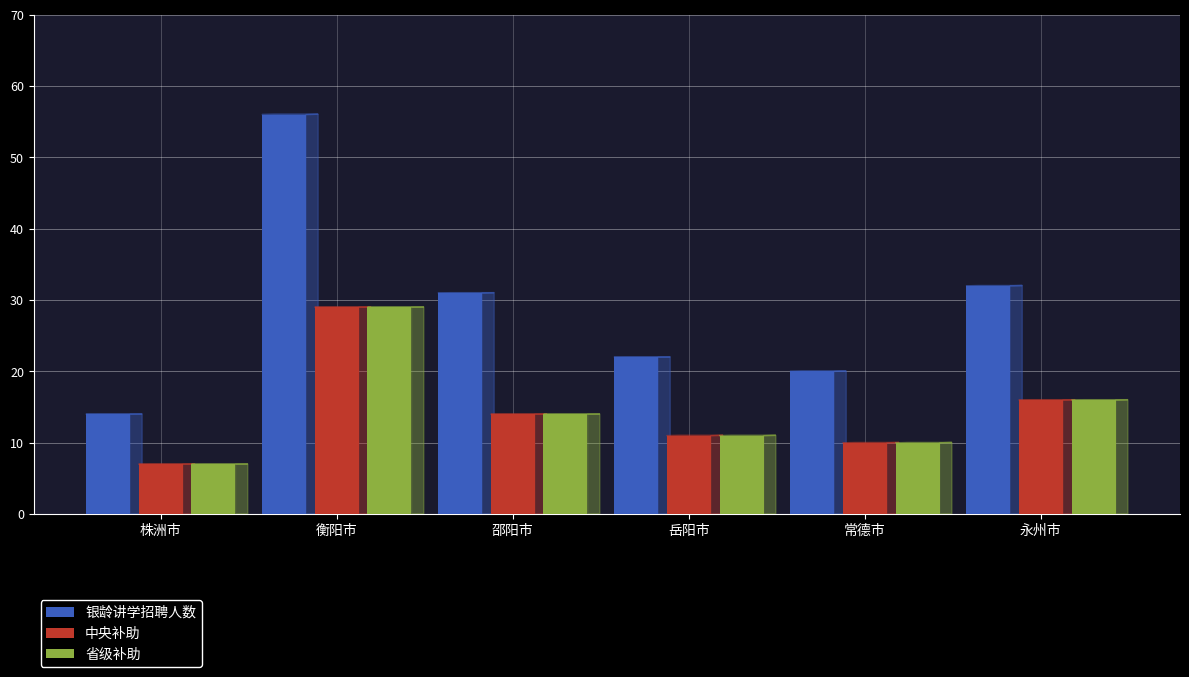

Count the number of data series in this chart.

3